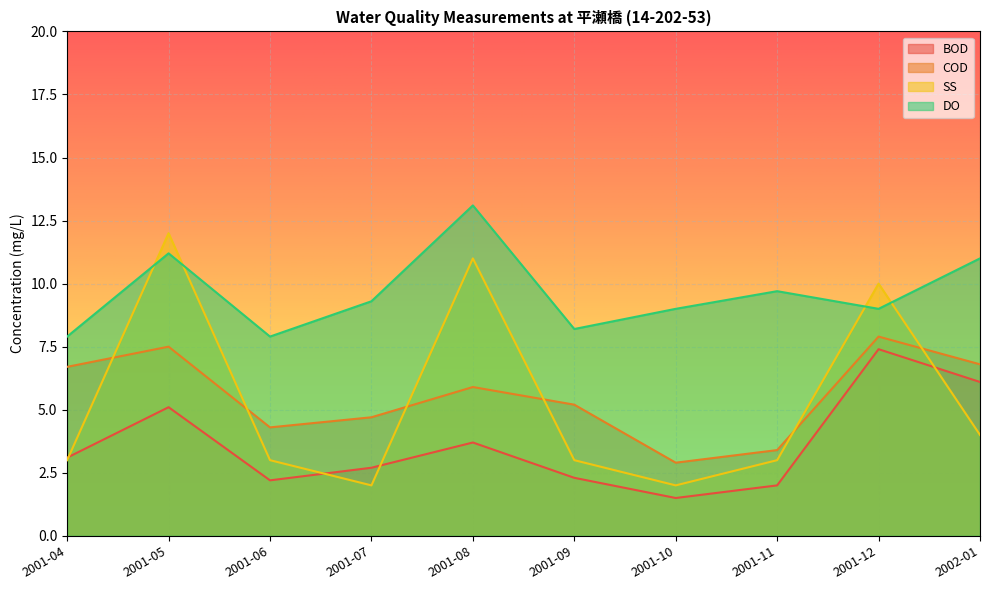

In DO, how many points are higher than both neighbors (excluding endpoints)?

3